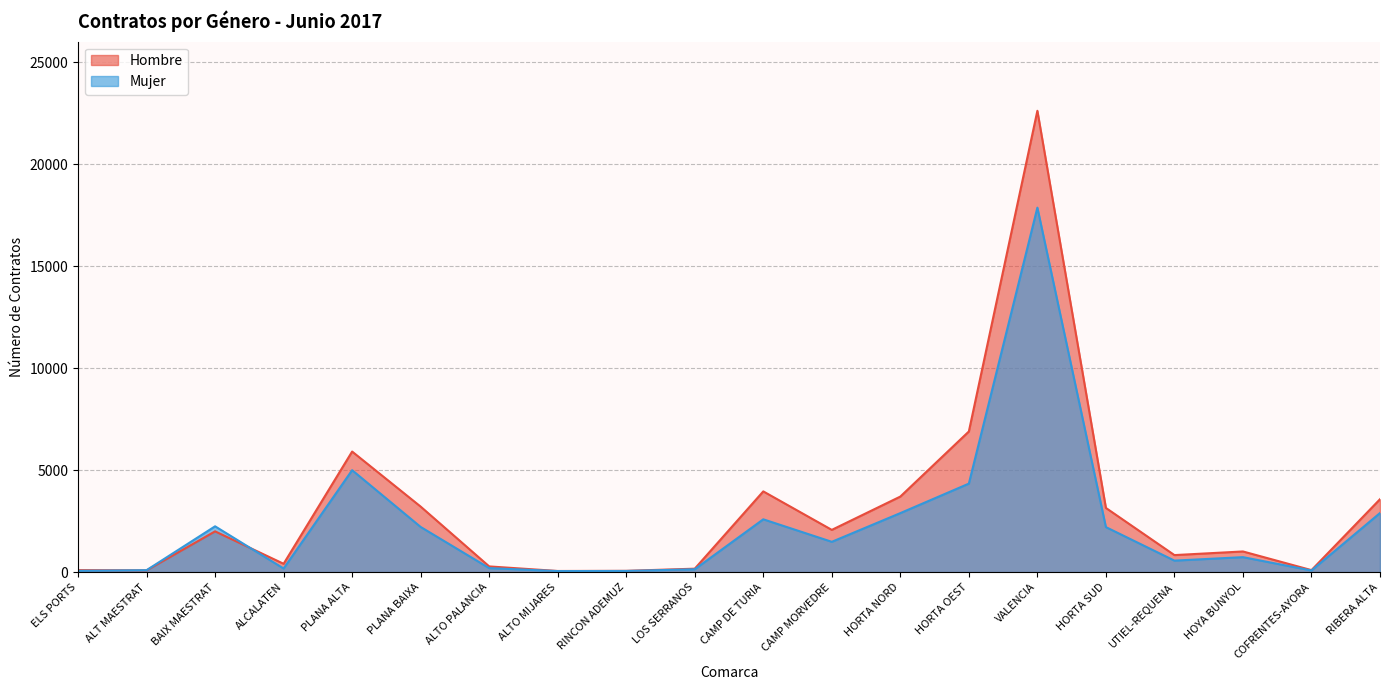

What is the label of the 4th point from the right?

UTIEL-REQUENA